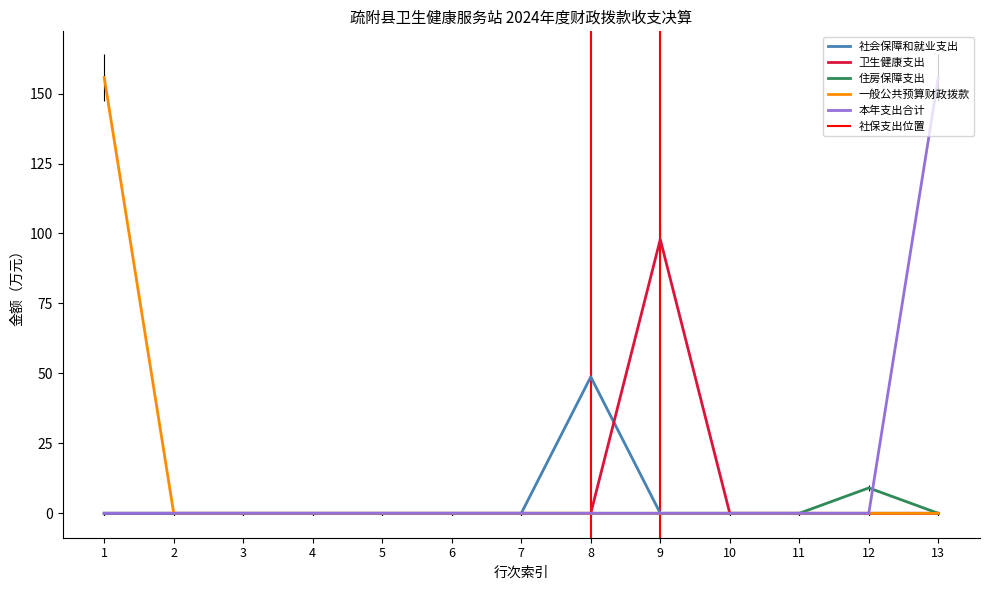

Between 1 and 8, which series saw the biggest shift?

一般公共预算财政拨款